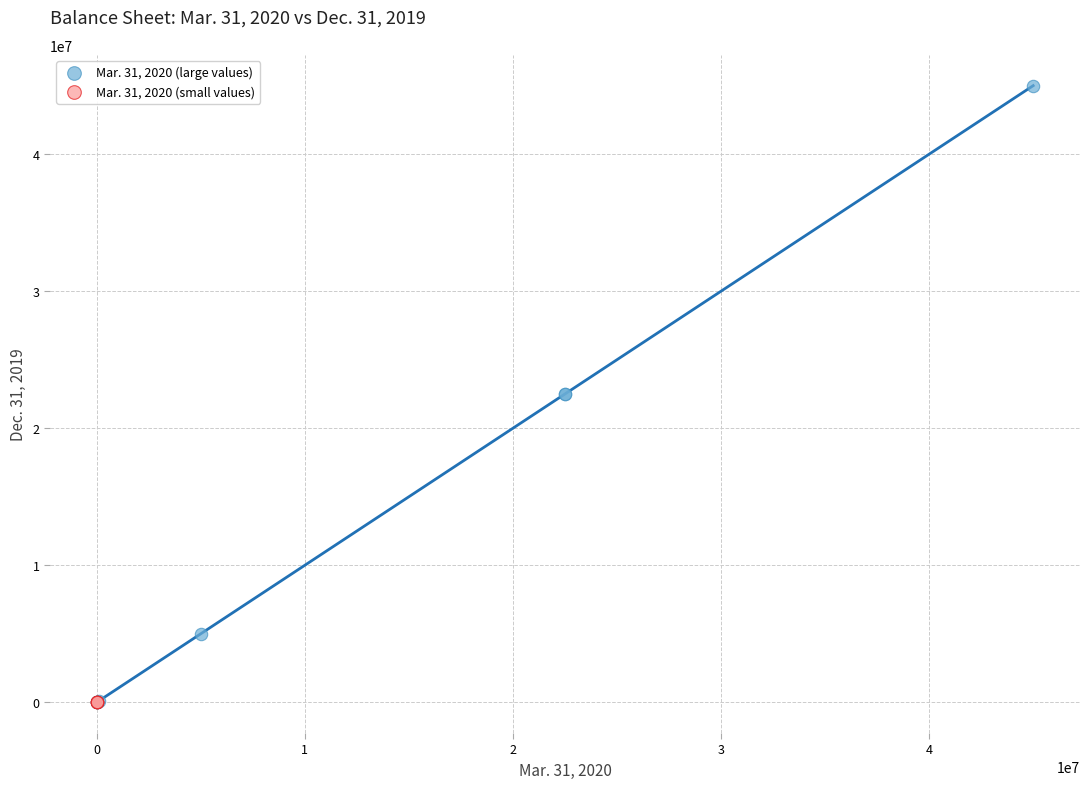

Which series reaches the maximum Y coordinate?

Mar. 31, 2020 (large values)